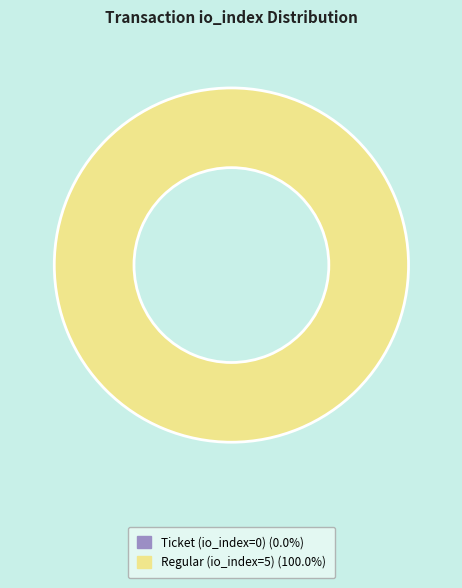

Rank the categories by value from highest to lowest.

Regular (io_index=5), Ticket (io_index=0)